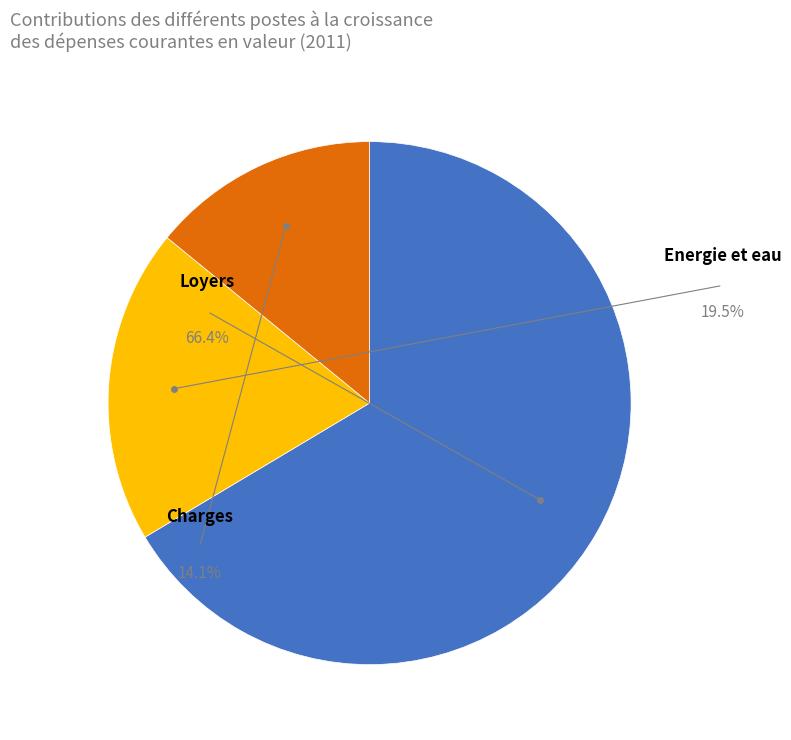

To the nearest percent, what percentage of the pie is Loyers?

66%